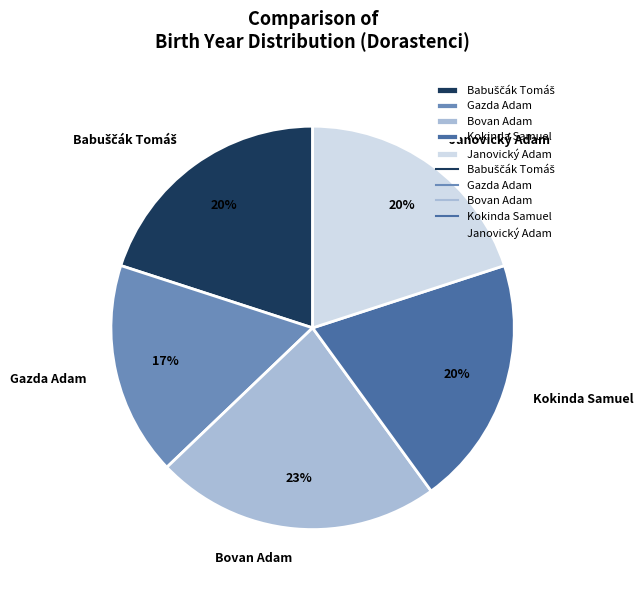

To the nearest percent, what is the average slice percentage?

20%